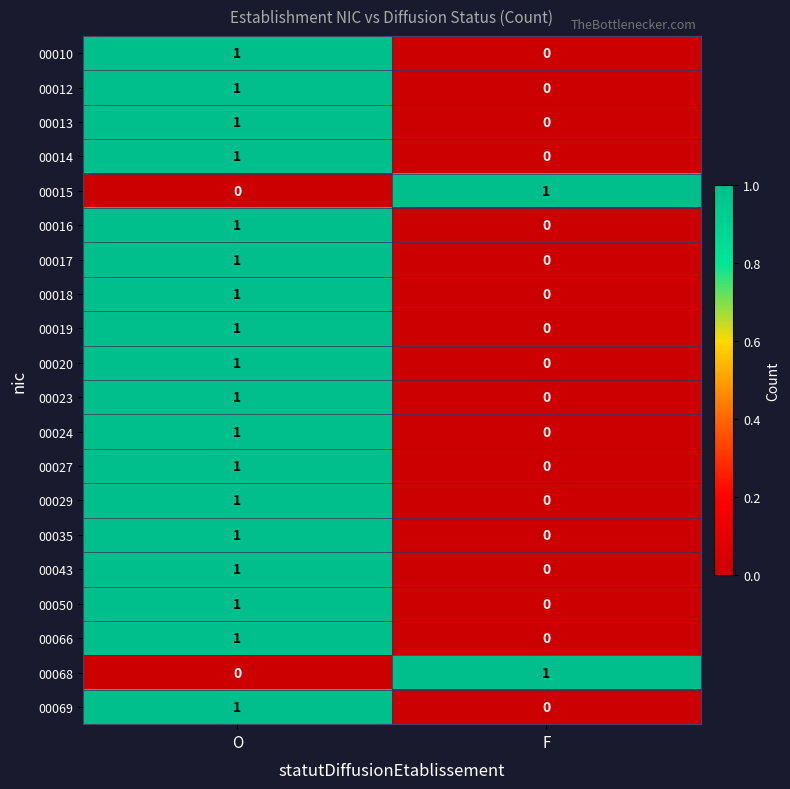

Is it true that 00029 equals 0 at F?

True